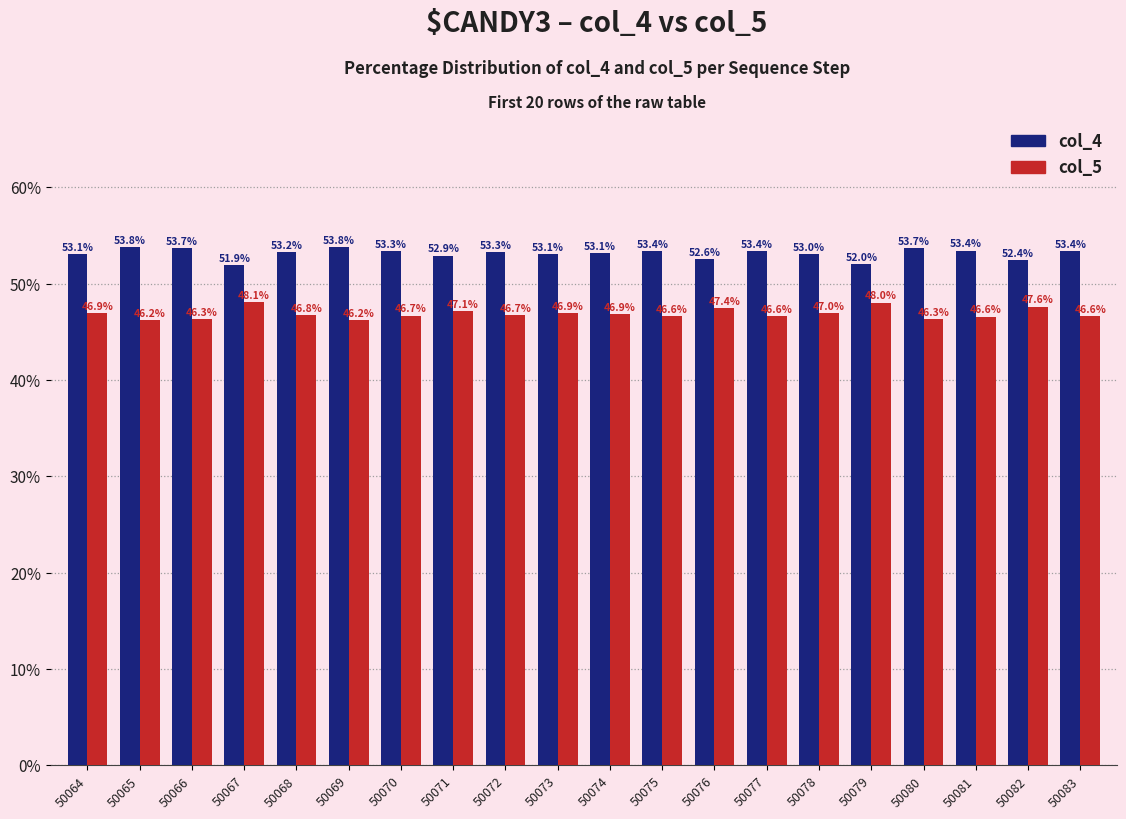

Rank the series at 50070 from lowest to highest value.

col_5, col_4